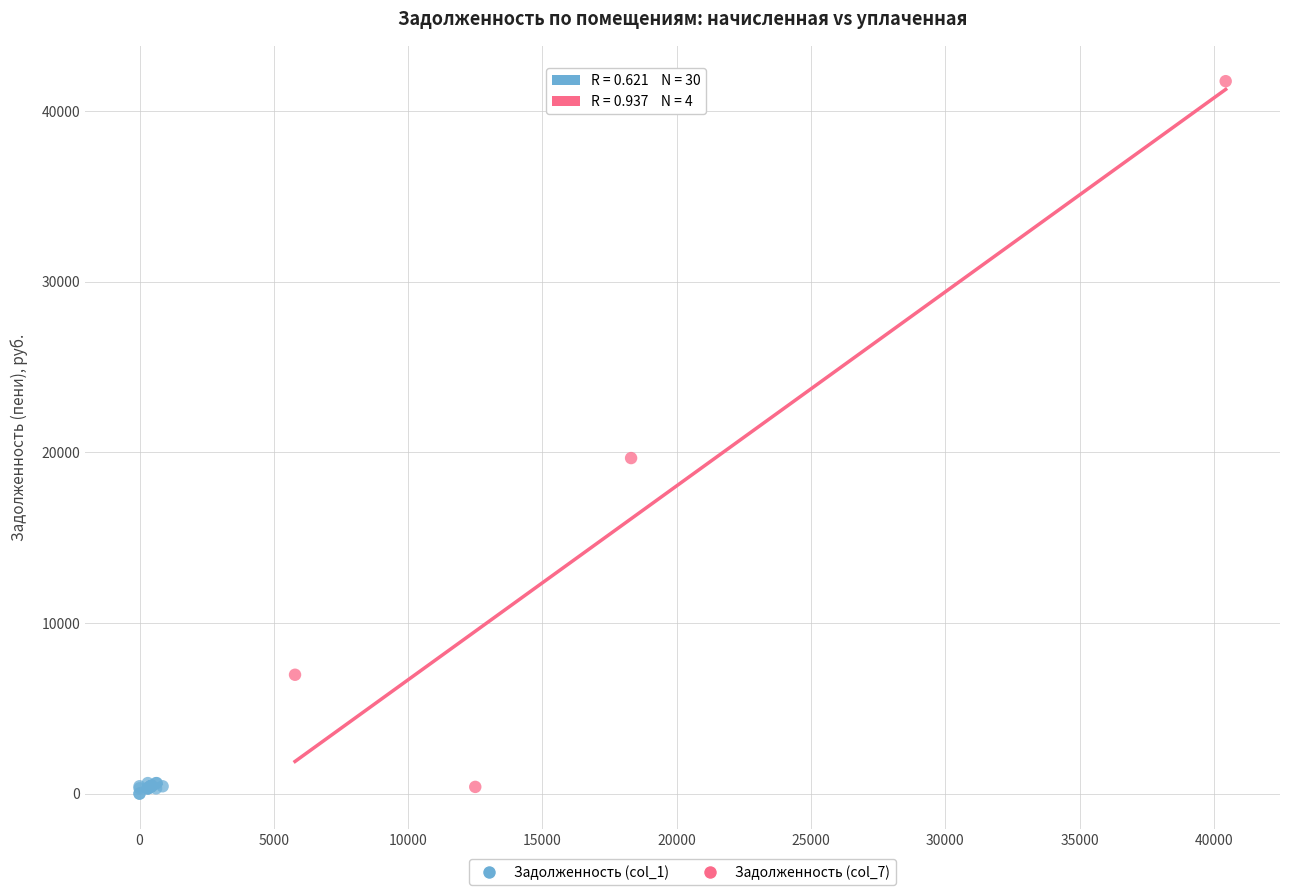

Which series contains the highest Y value?

Задолженность (col_7)